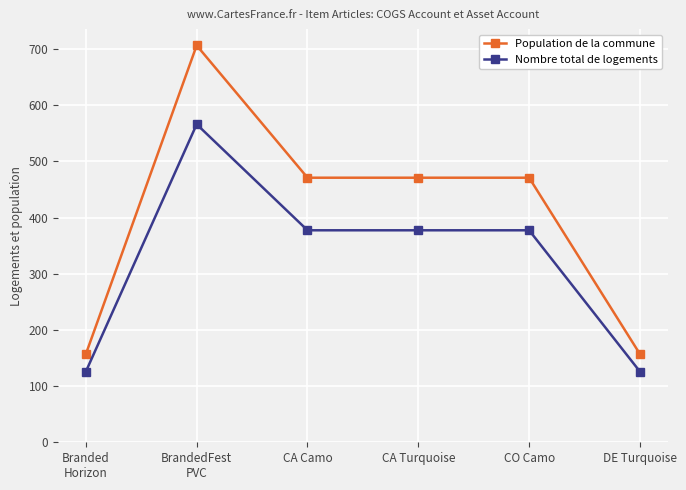

What is the greatest value displayed?

706.5